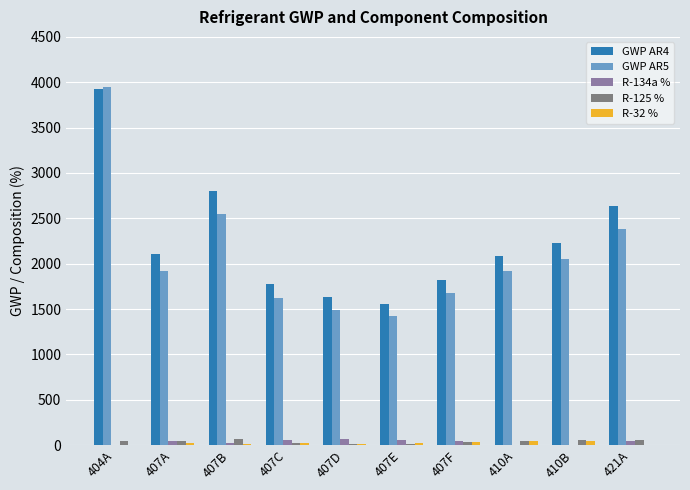

What is the difference between the second highest and second lowest values in the GWP AR5 series?

1059.6